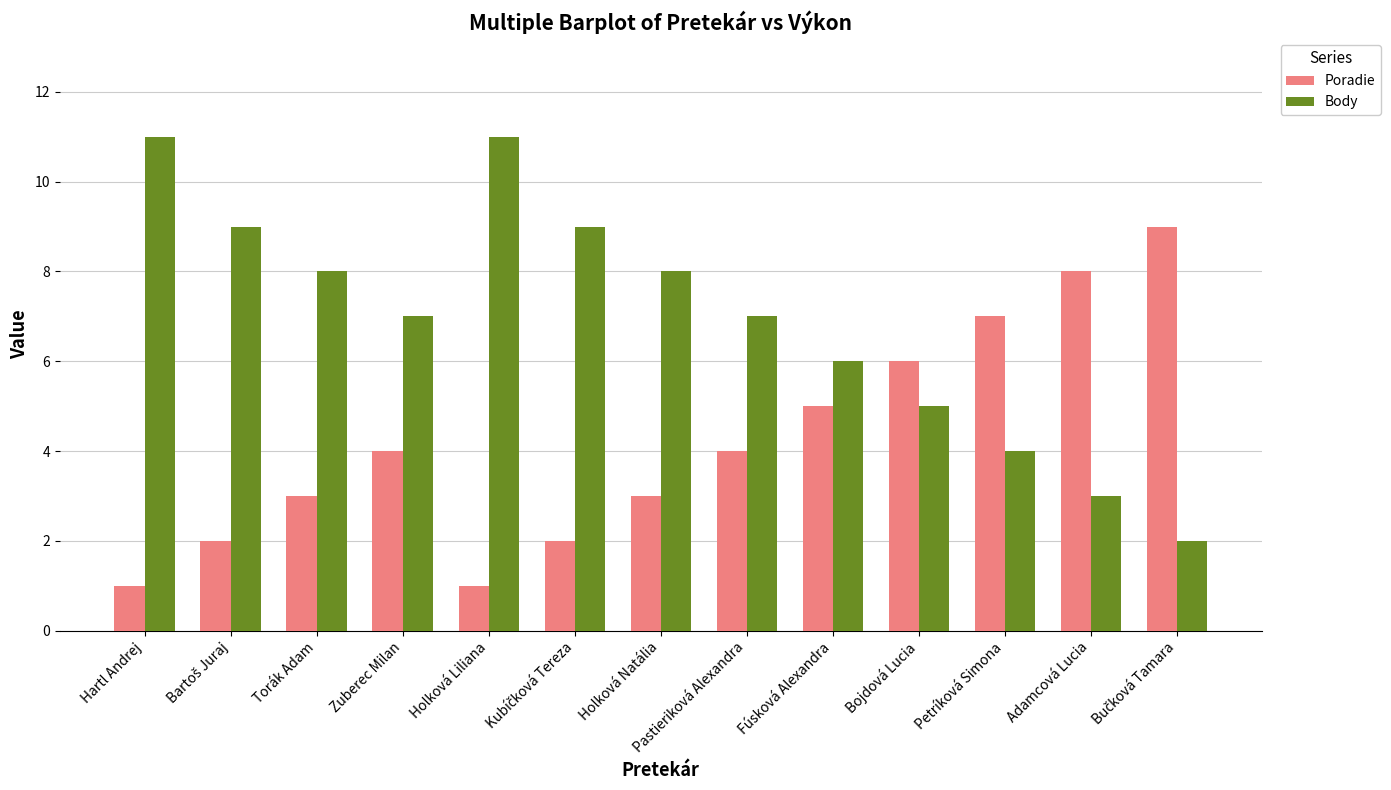

What is the difference between the second highest and minimum values in the Body series?

9